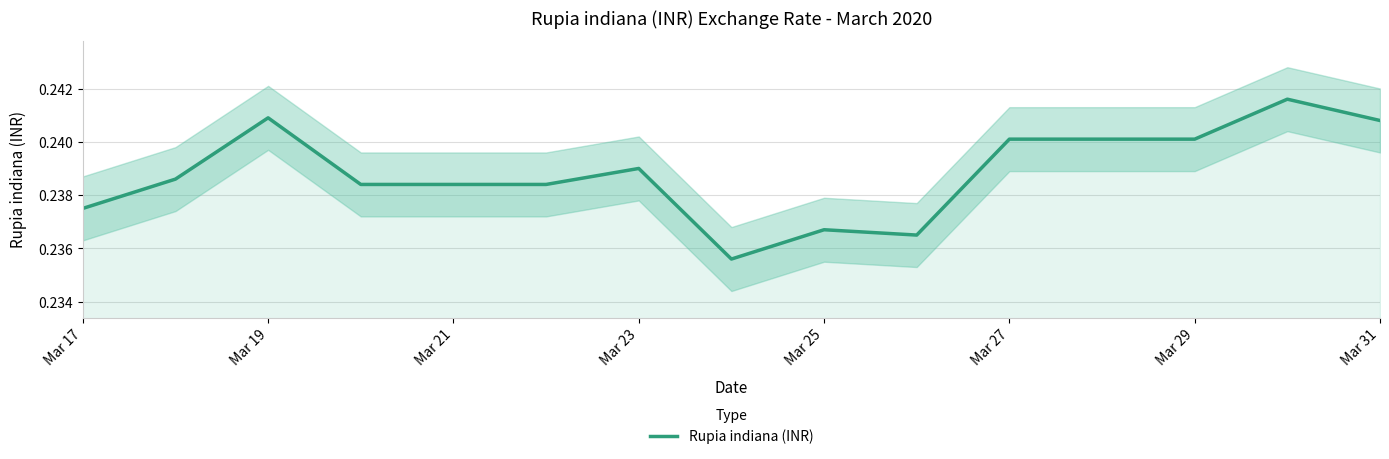

The Rupia indiana (INR) series shows 0.1 at Mar 27. True or false?

False